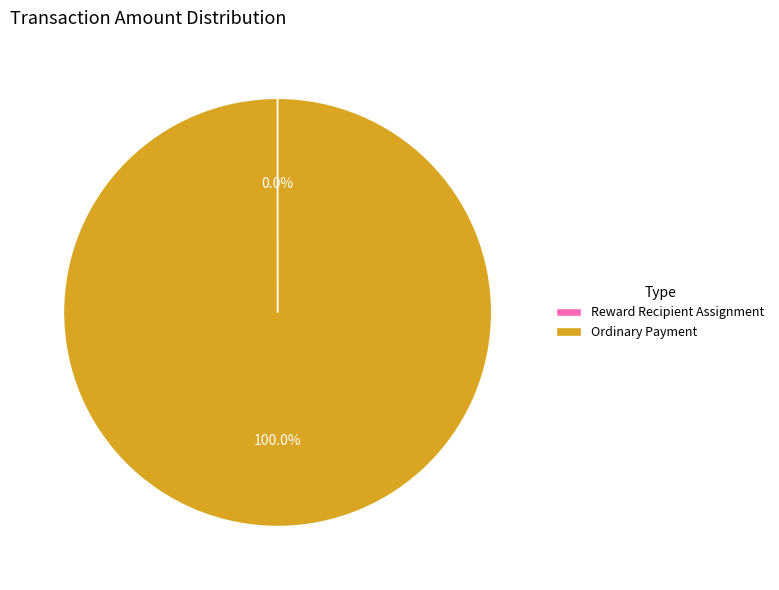

Is there a majority slice in this chart?

Yes